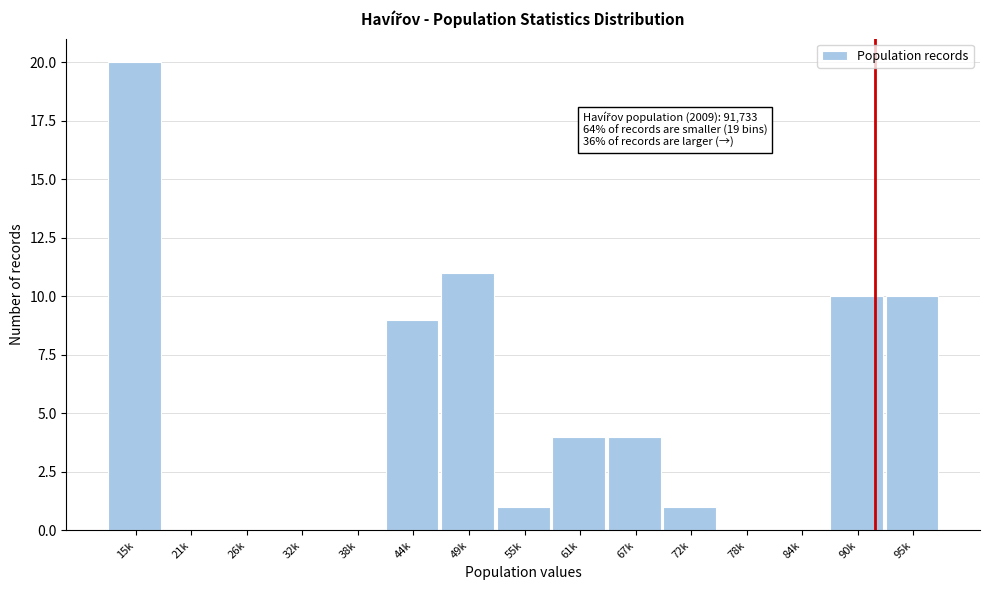

Reading right to left, list all the values displayed in this chart.

95k=10	90k=10	84k=0	78k=0	72k=1	67k=4	61k=4	55k=1	49k=11	44k=9	38k=0	32k=0	26k=0	21k=0	15k=20